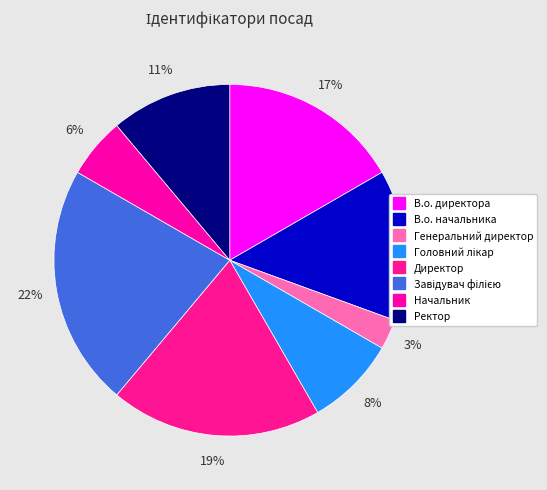

Rank the categories by value from lowest to highest.

Генеральний директор, Начальник, Головний лікар, Ректор, В.о. начальника, В.о. директора, Директор, Завідувач філією